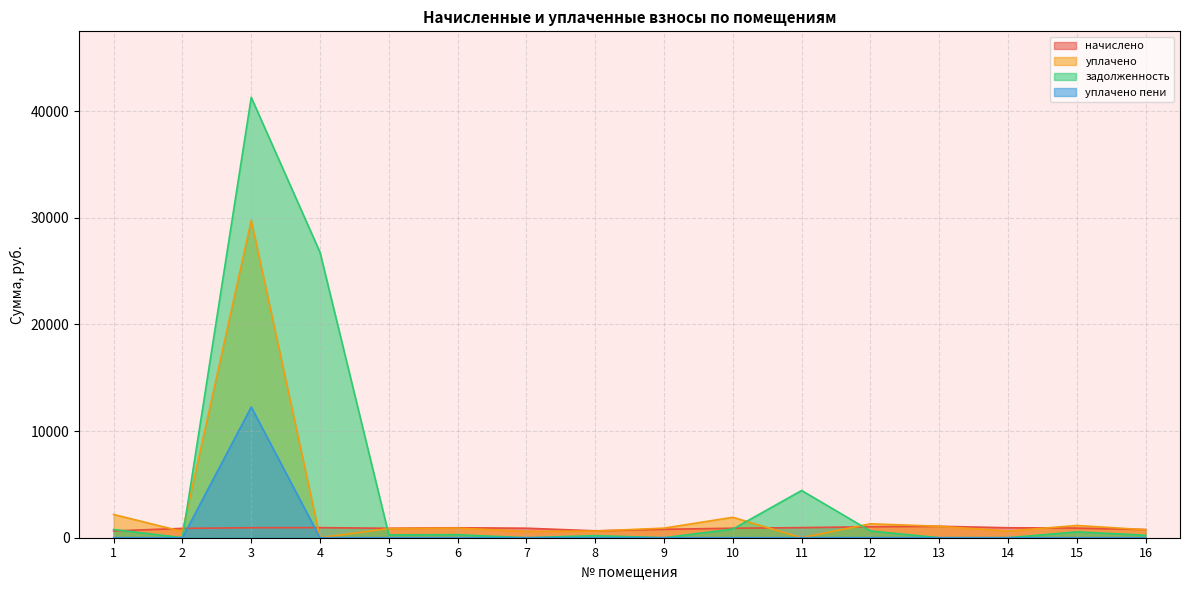

What is the total value across all series at 14?

1559.8